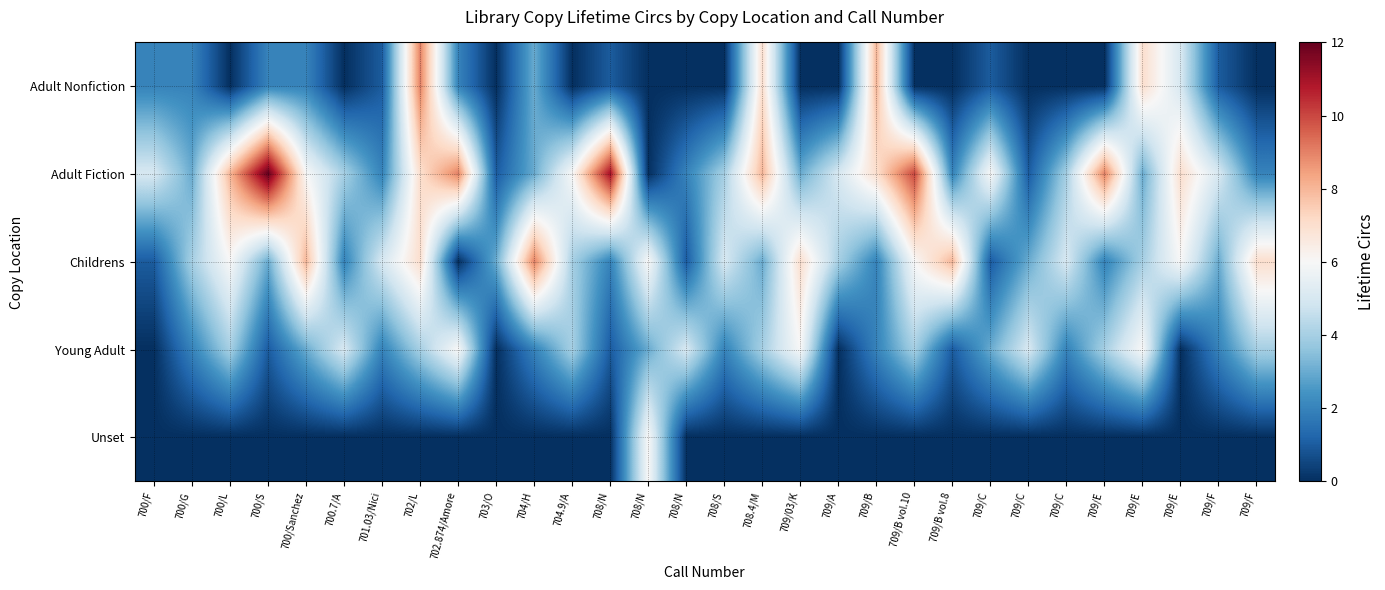

How many distinct data groups are displayed?

5